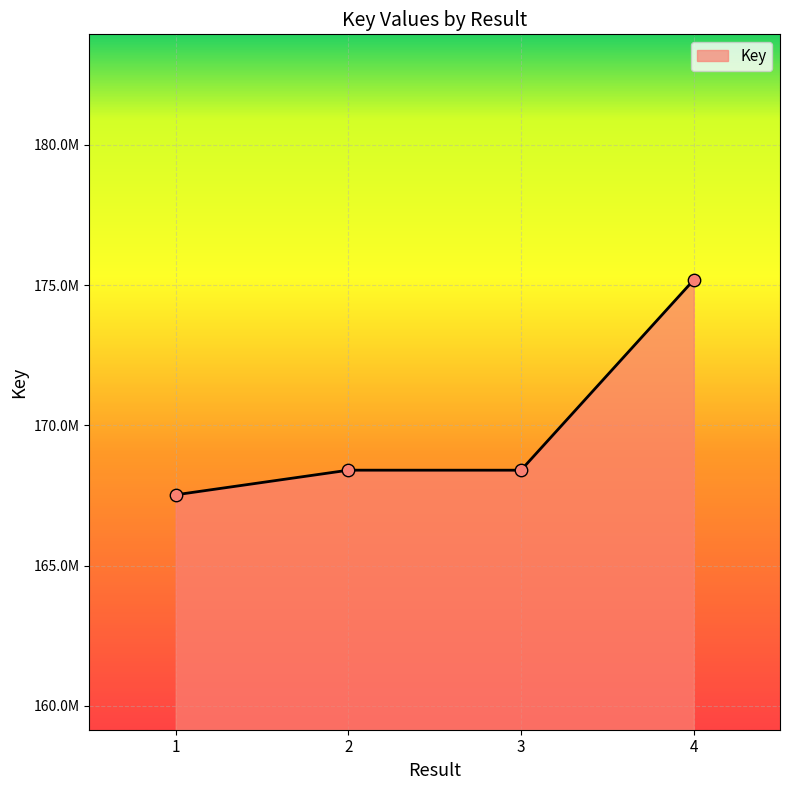

What is the change in value from 1 to 4?

+7658720